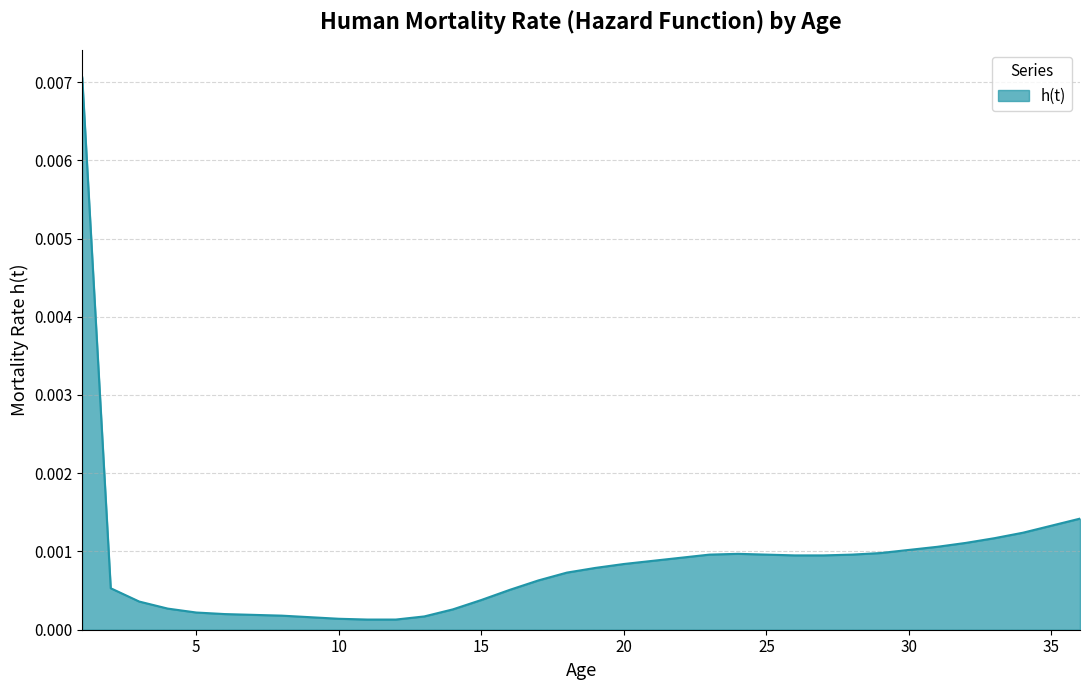

Rank the categories by value from highest to lowest.

1, 36, 35, 34, 33, 32, 31, 30, 29, 24, 23, 25, 28, 26, 27, 22, 21, 20, 19, 18, 17, 2, 16, 15, 3, 4, 14, 5, 6, 7, 8, 13, 9, 10, 11, 12